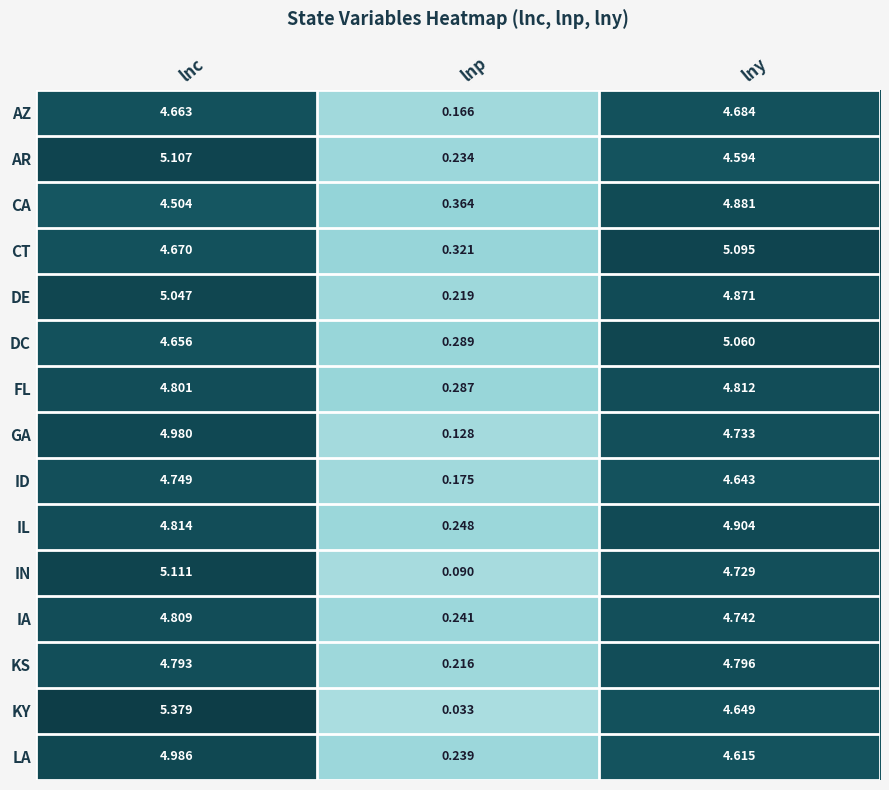

What is the difference between the highest and lowest values at lny?

0.5